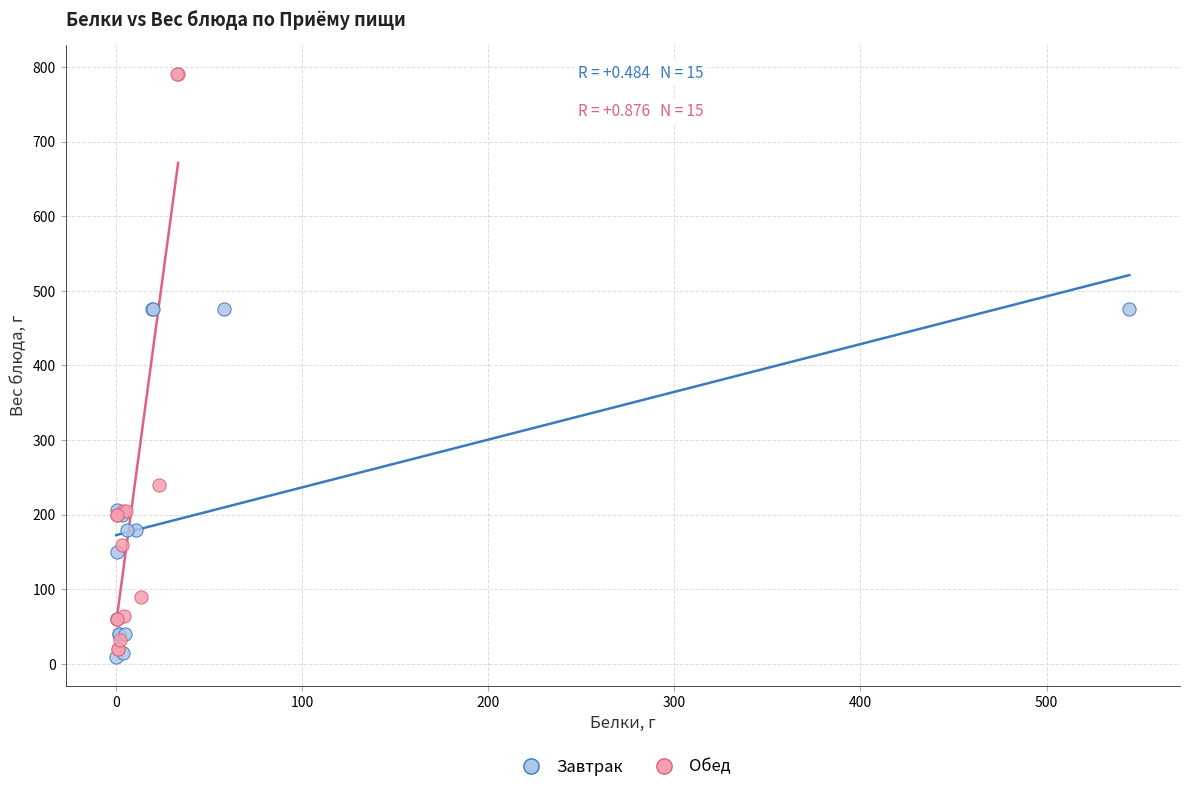

Which series has the widest spread of Y values?

Обед